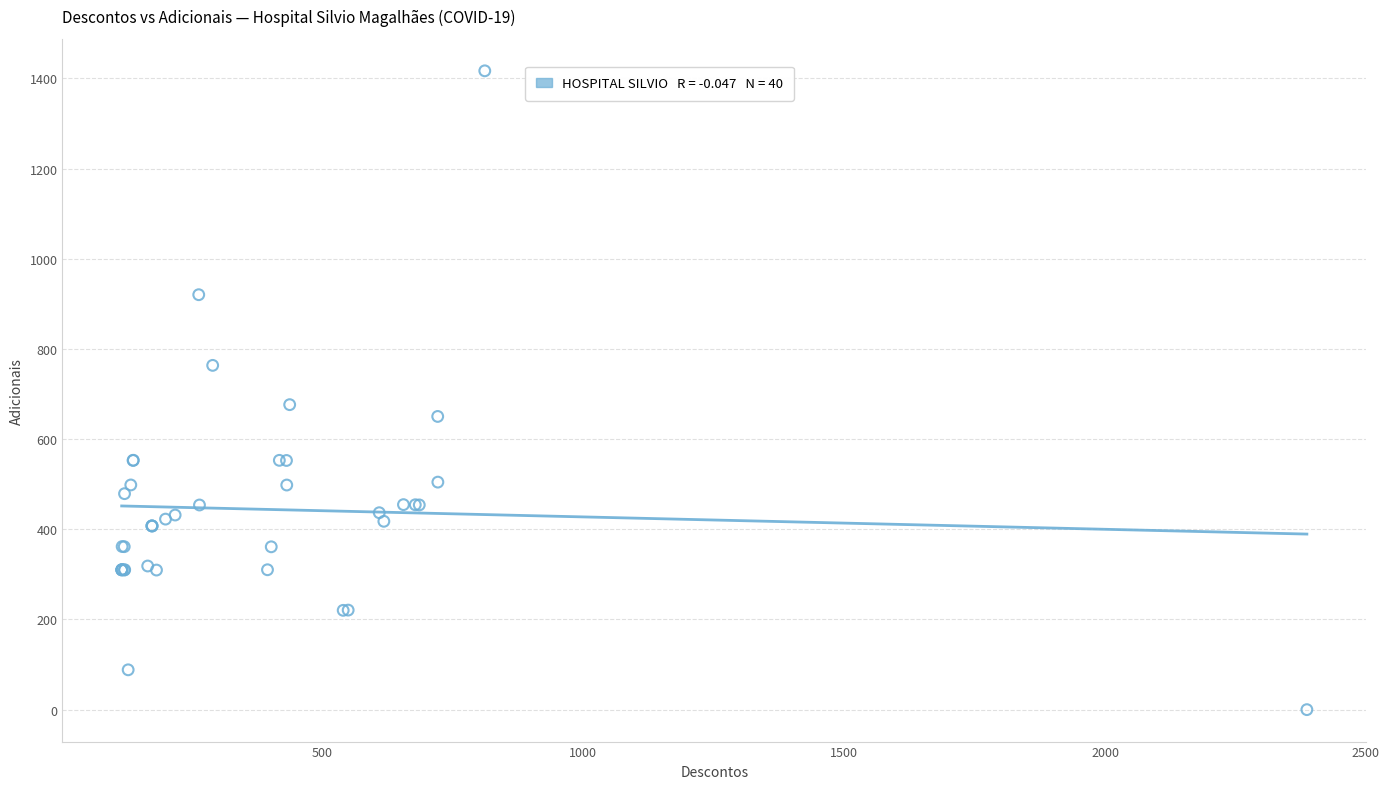

What Y value in the scatter plot is closest to 708?

676.5